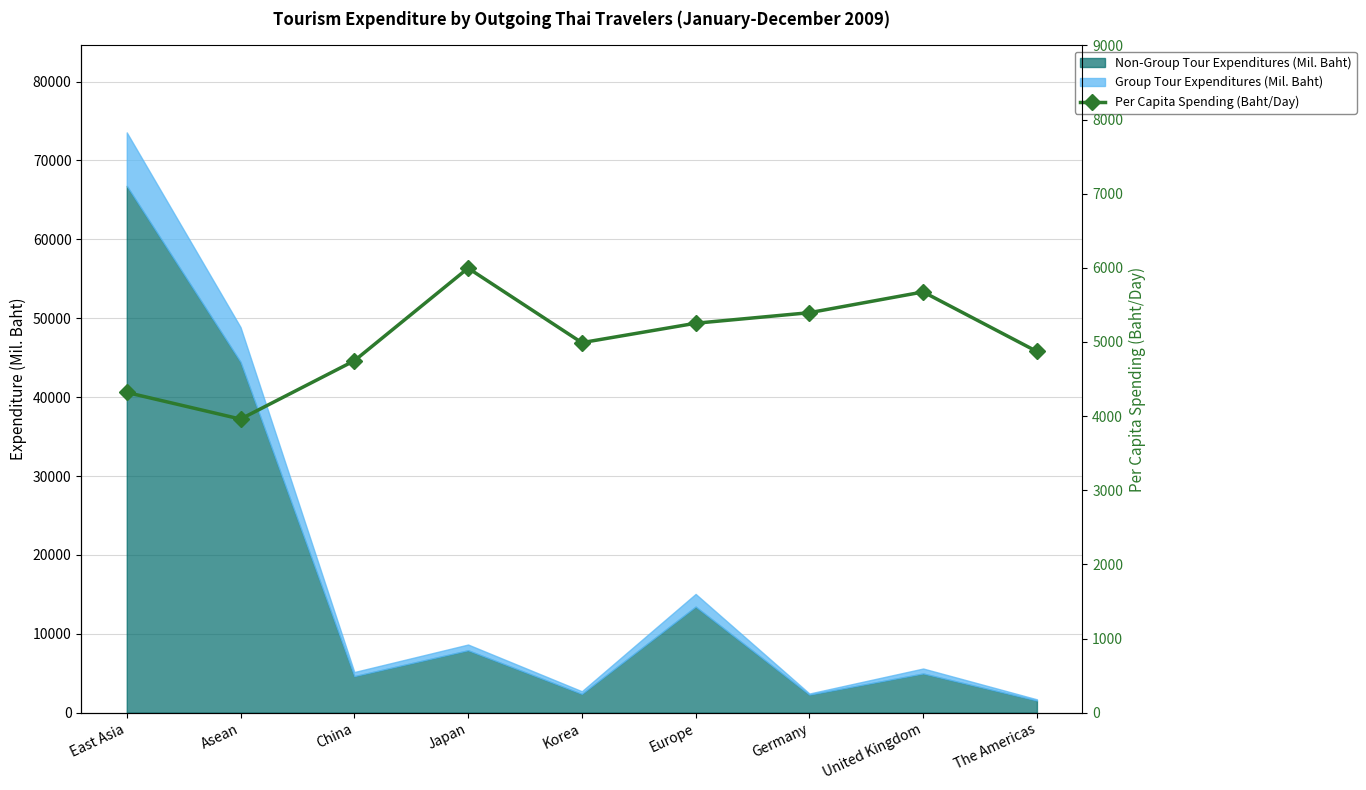

Which category has the lowest value across all series?

Asean